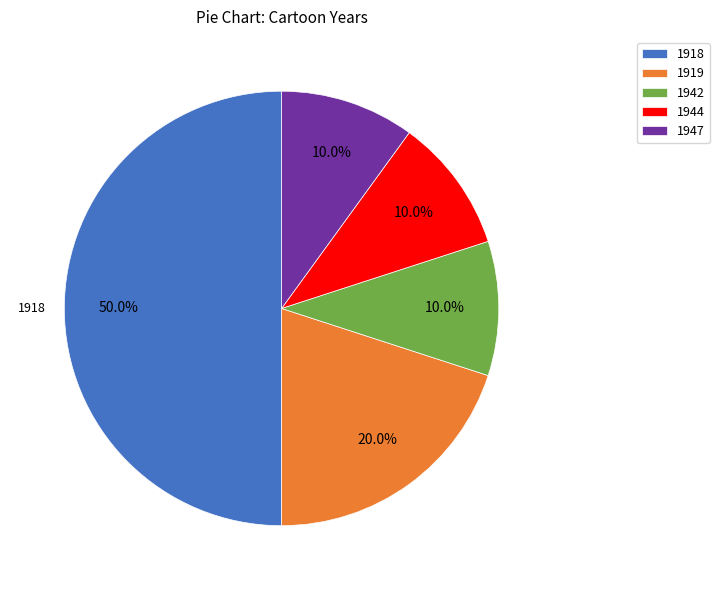

Count the number of slices in the pie.

5